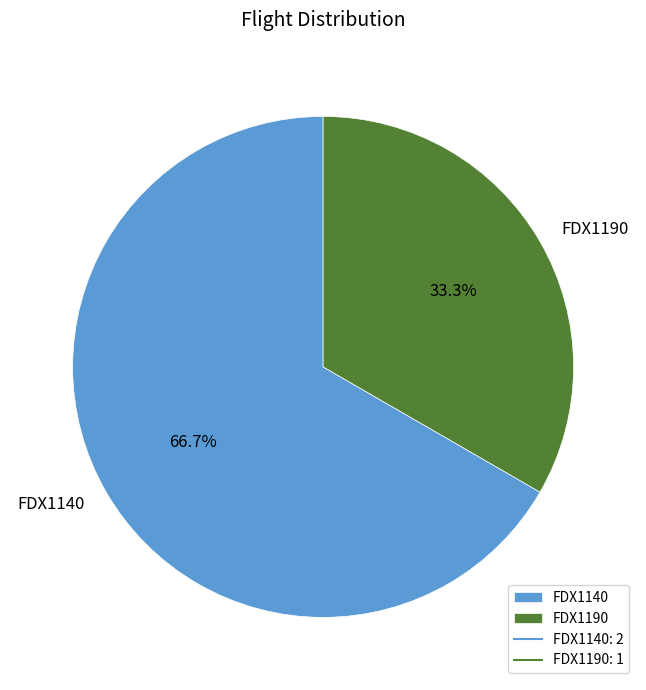

What percentage do FDX1190 and FDX1140 together represent?

100.0%